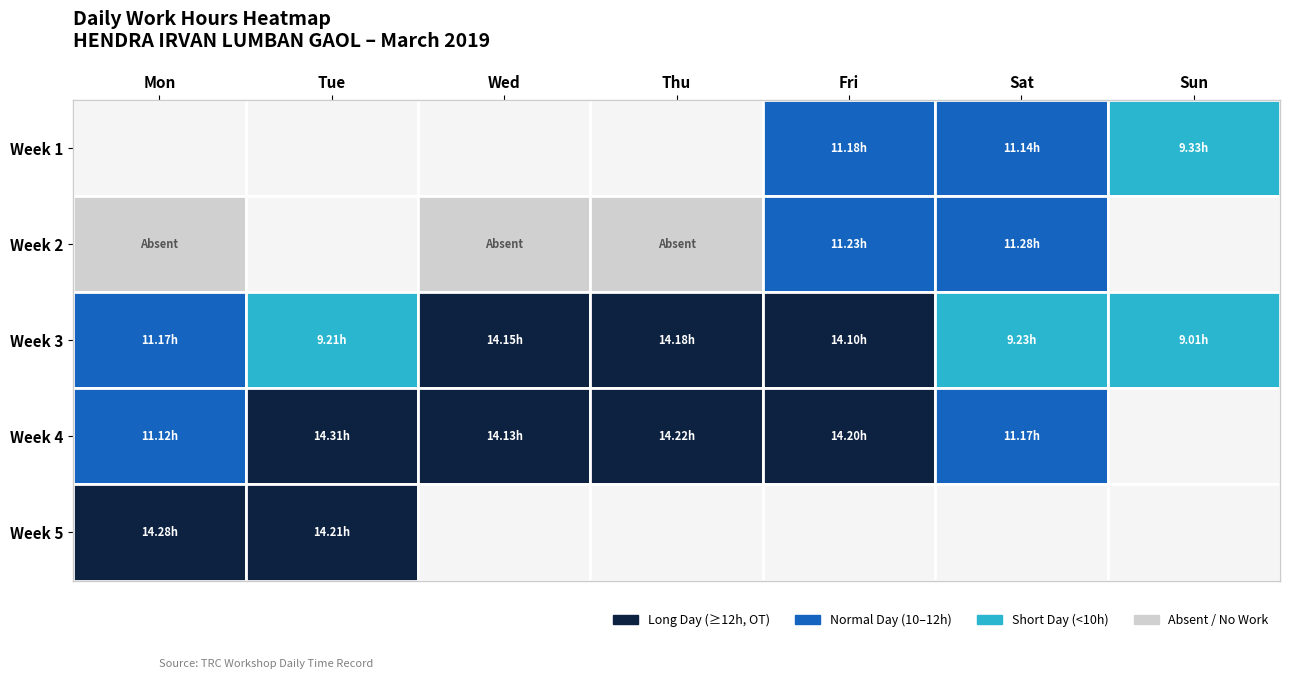

Which series has the widest spread of values?

Week 4